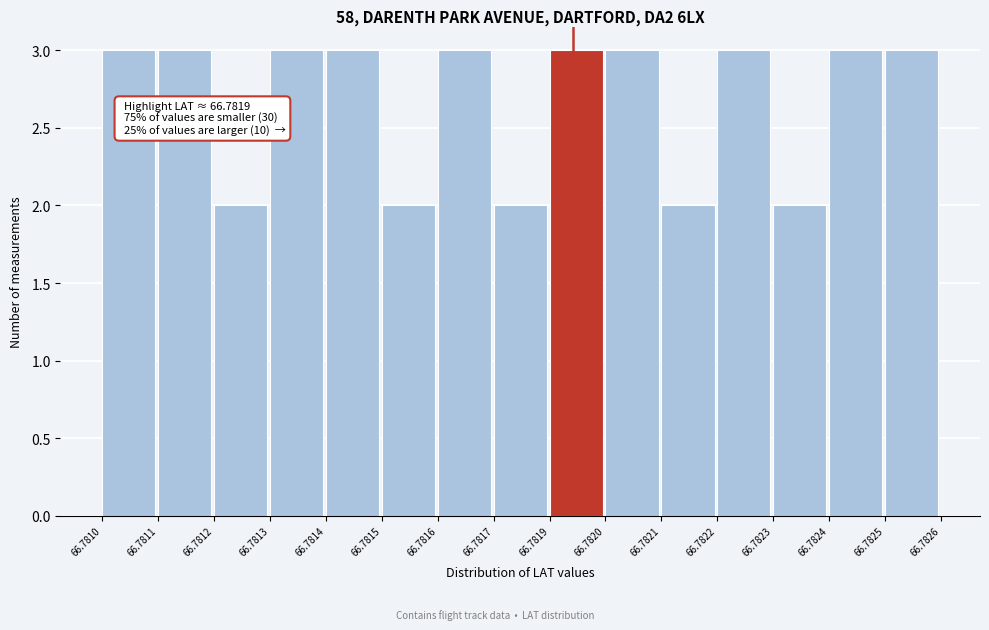

Reading right to left, extract all data points from this chart.

66.7825=3	66.7824=3	66.7823=2	66.7822=3	66.7821=2	66.7820=3	66.7819=3	66.7817=2	66.7816=3	66.7815=2	66.7814=3	66.7813=3	66.7812=2	66.7811=3	66.7810=3